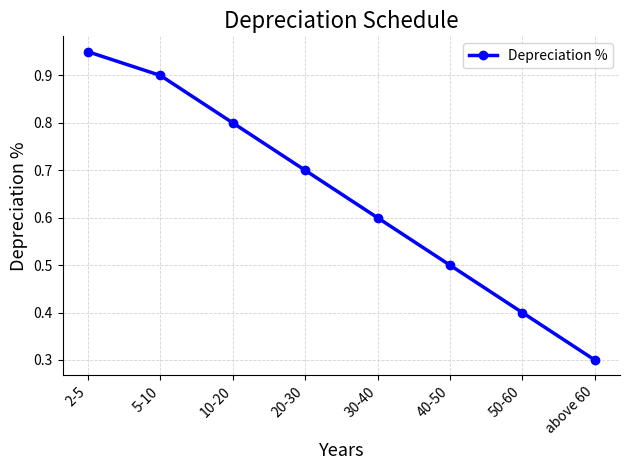

Rank the categories by value from lowest to highest.

above 60, 50-60, 40-50, 30-40, 20-30, 10-20, 5-10, 2-5